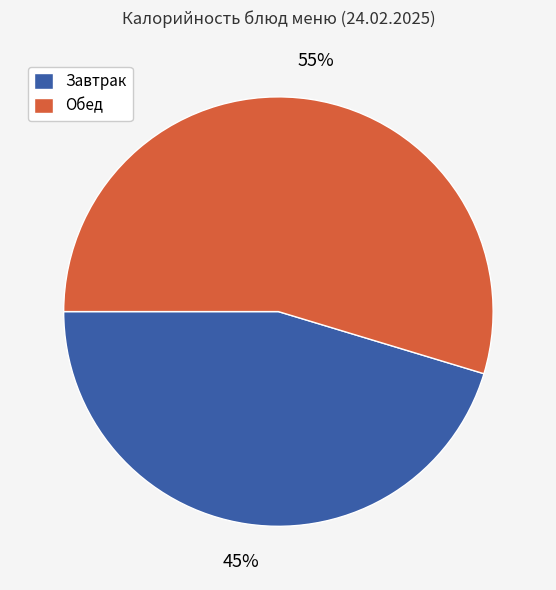

How many slices are in this pie chart?

2